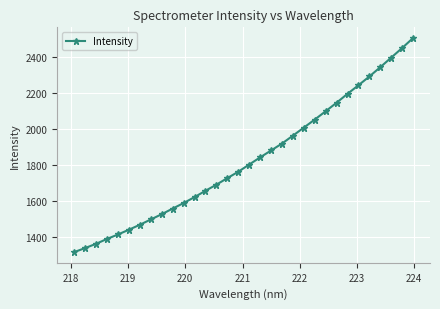

What is the greatest value displayed?

2507.3